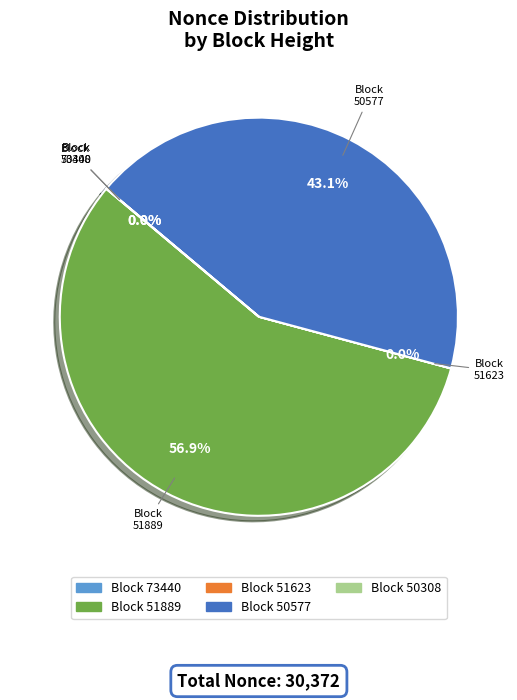

Is there any slice that represents more than half of the pie?

Yes